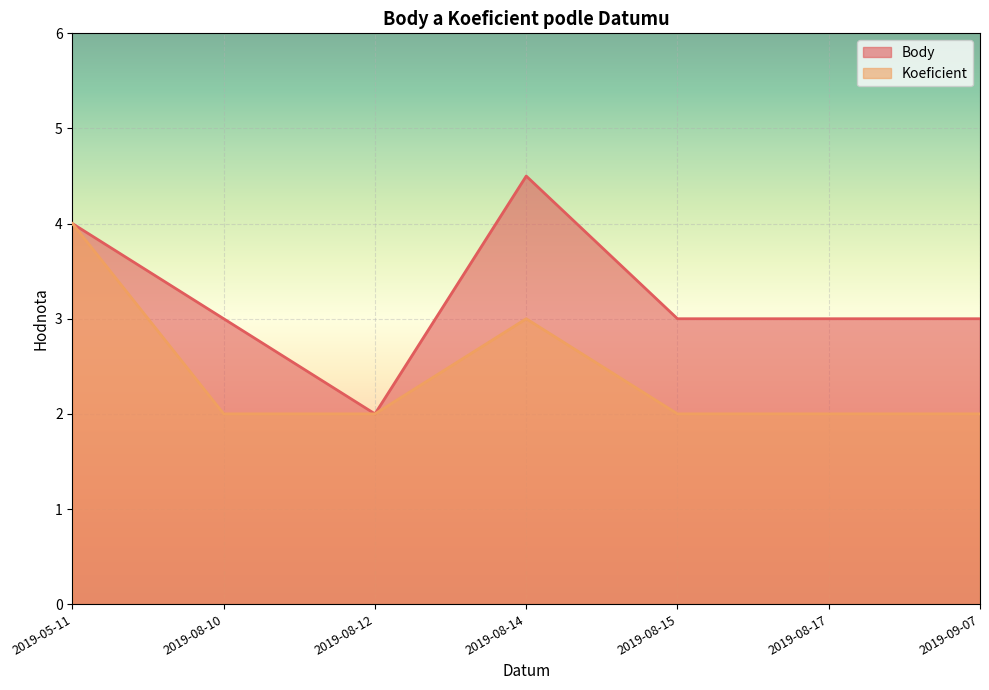

What is the label of the 2nd point from the right?

2019-08-17